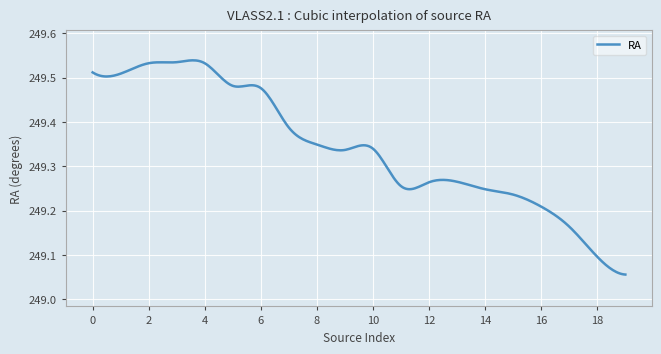

What is the difference between the maximum and minimum values?

0.5